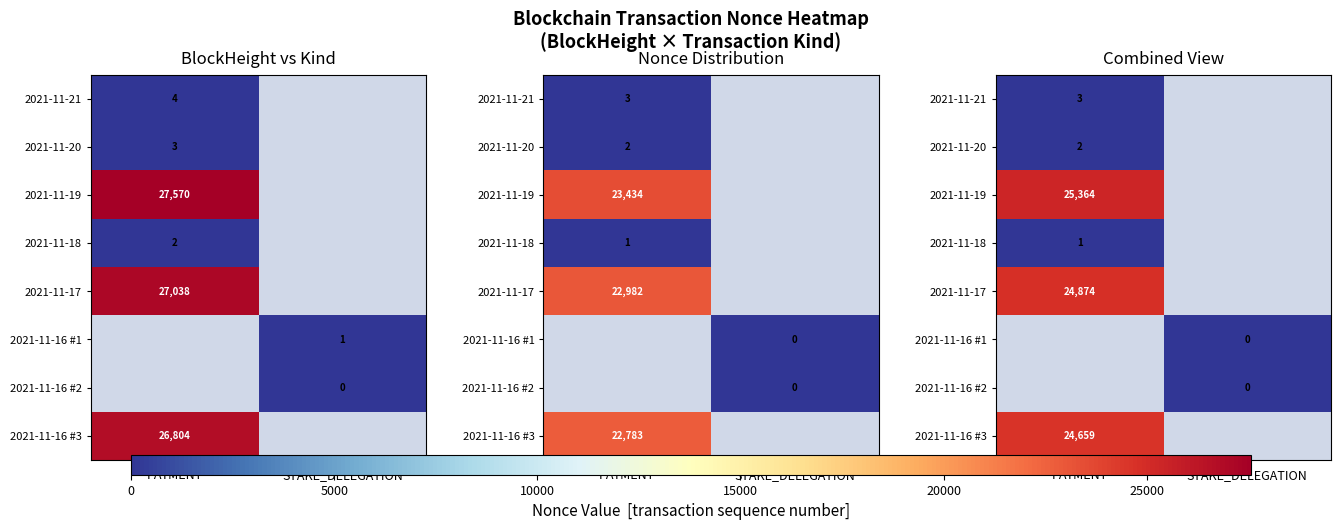

How many categories are shown in the chart?

2